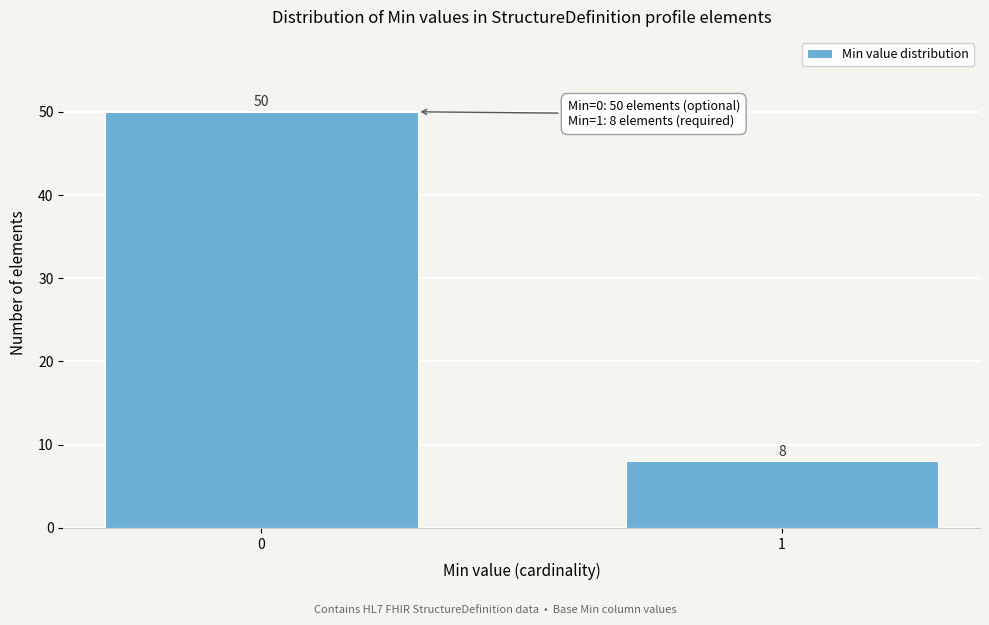

Reading left to right, extract all data points from this chart.

50	8